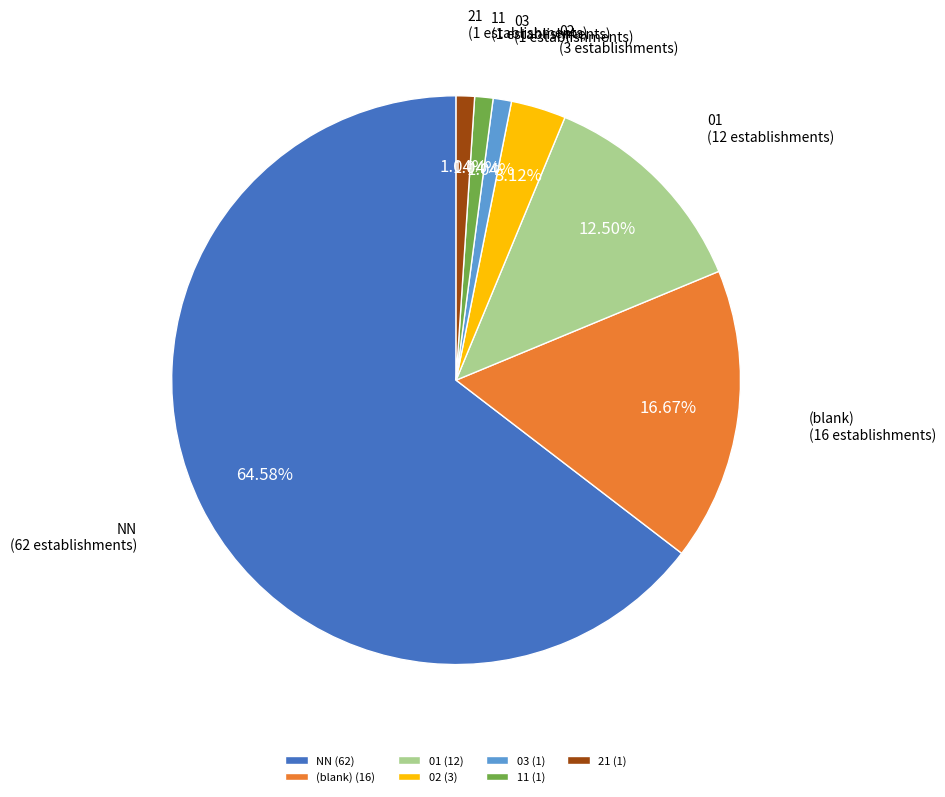

To the nearest percent, what is the average slice percentage?

14%